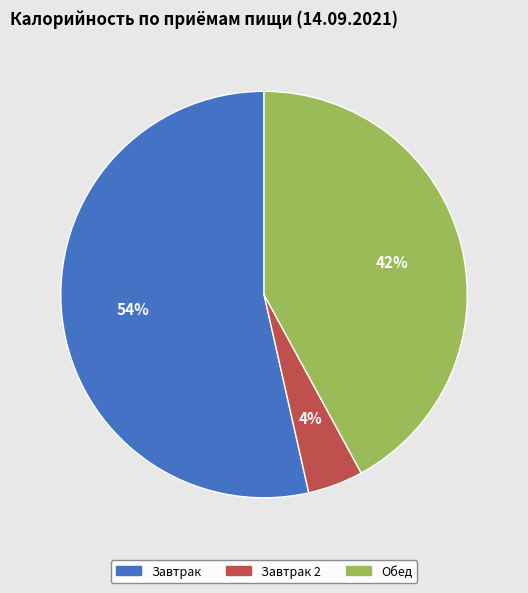

To the nearest percent, what is the average slice percentage?

33%